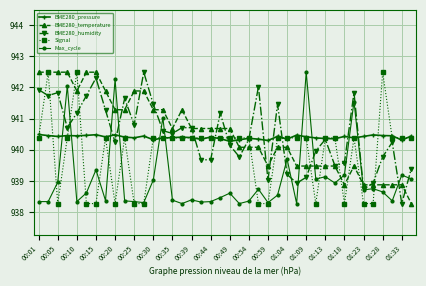

What is the maximum value shown in the chart?

942.5